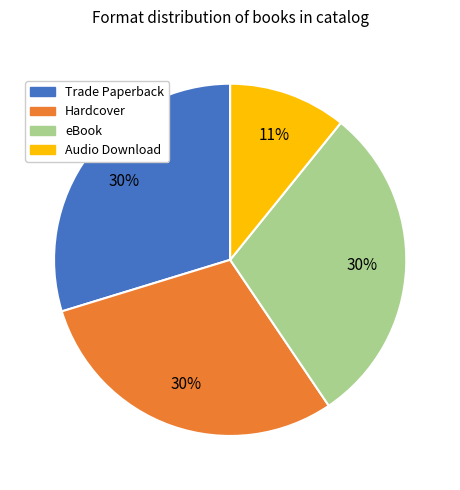

Which has a higher value, Trade Paperback or Audio Download?

Trade Paperback